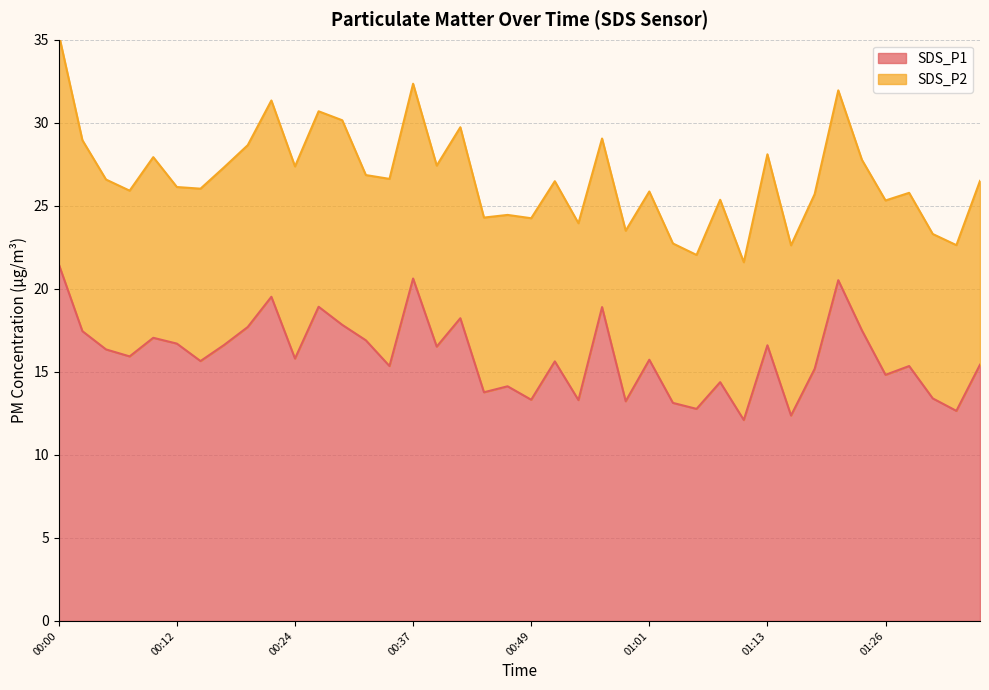

What is the sum of all values?

638.8